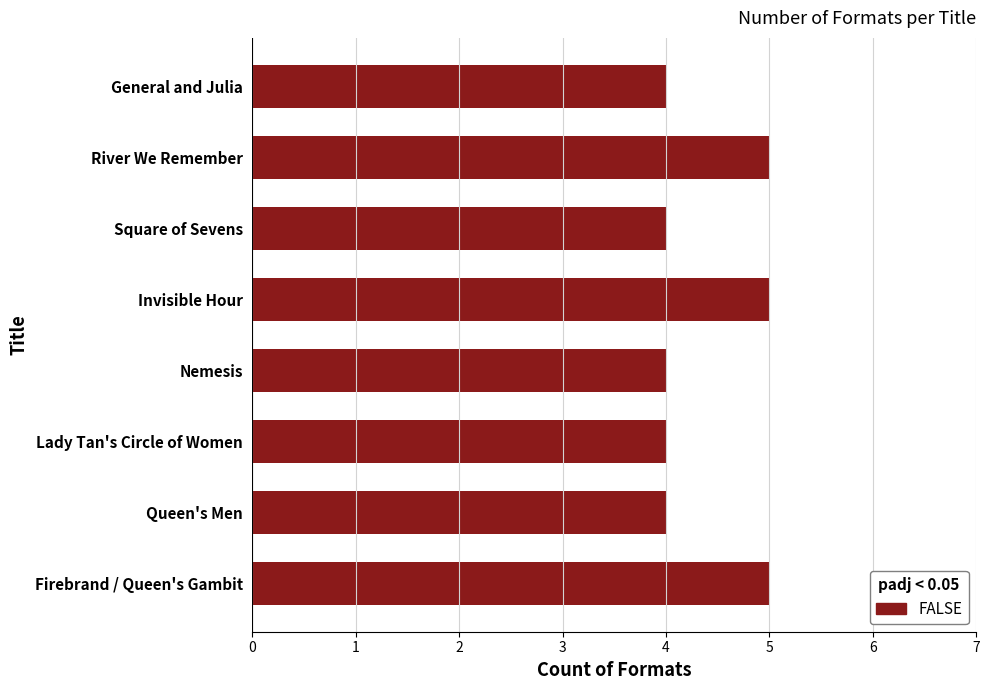

What is the change in value from Square of Sevens to Invisible Hour?

+1